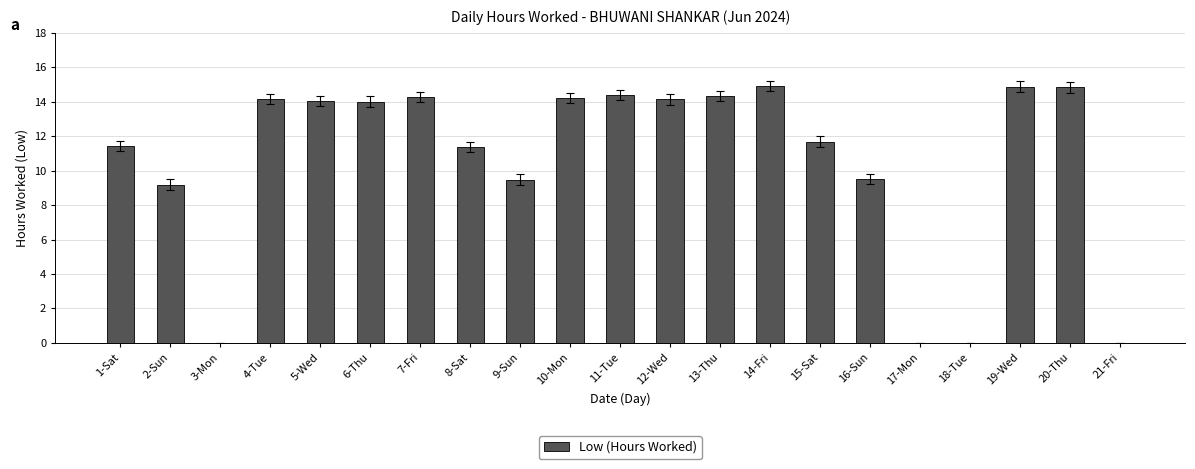

Which has a higher value, 6-Thu or 20-Thu?

20-Thu